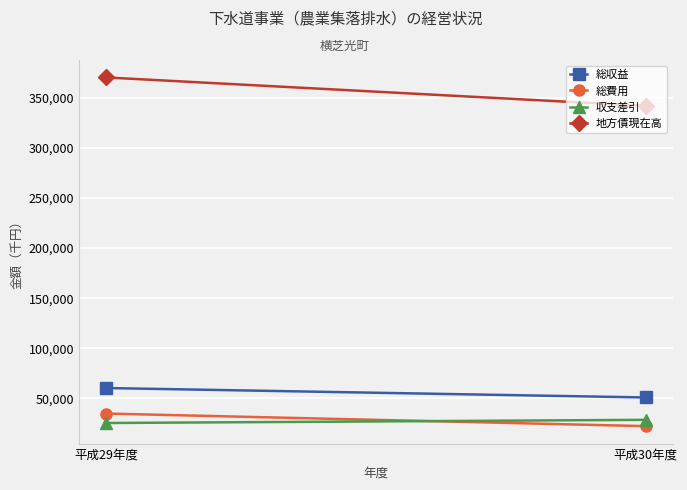

True or false: 総費用 has a value of 34895 at 平成29年度.

True